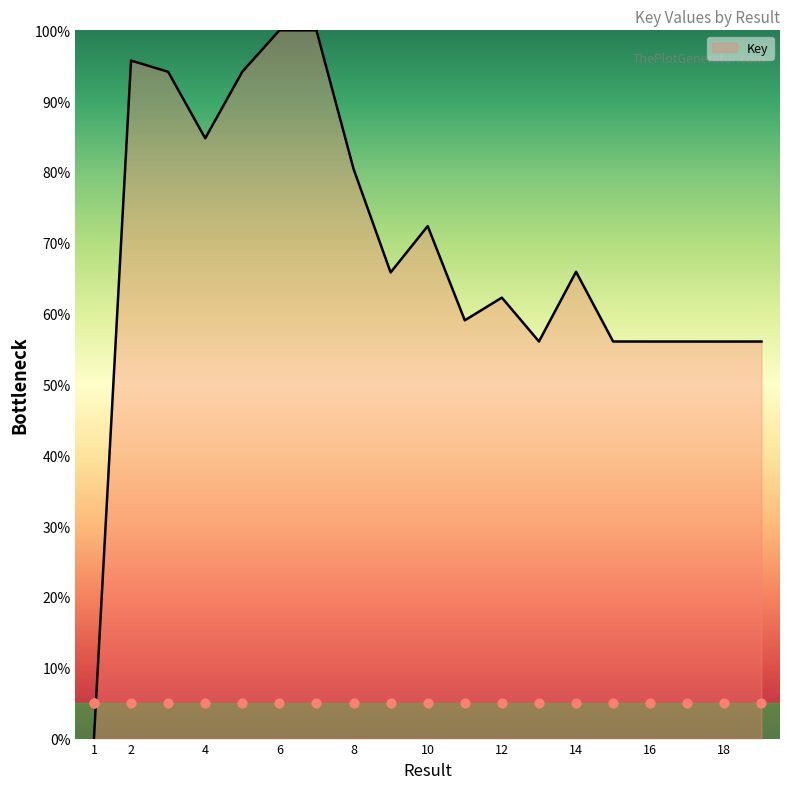

What is the change in value from 1 to 17?

+56.1